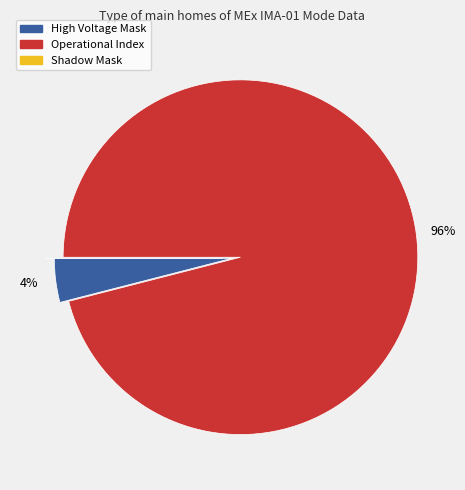

To the nearest percent, what percentage of the pie is High Voltage Mask?

4%